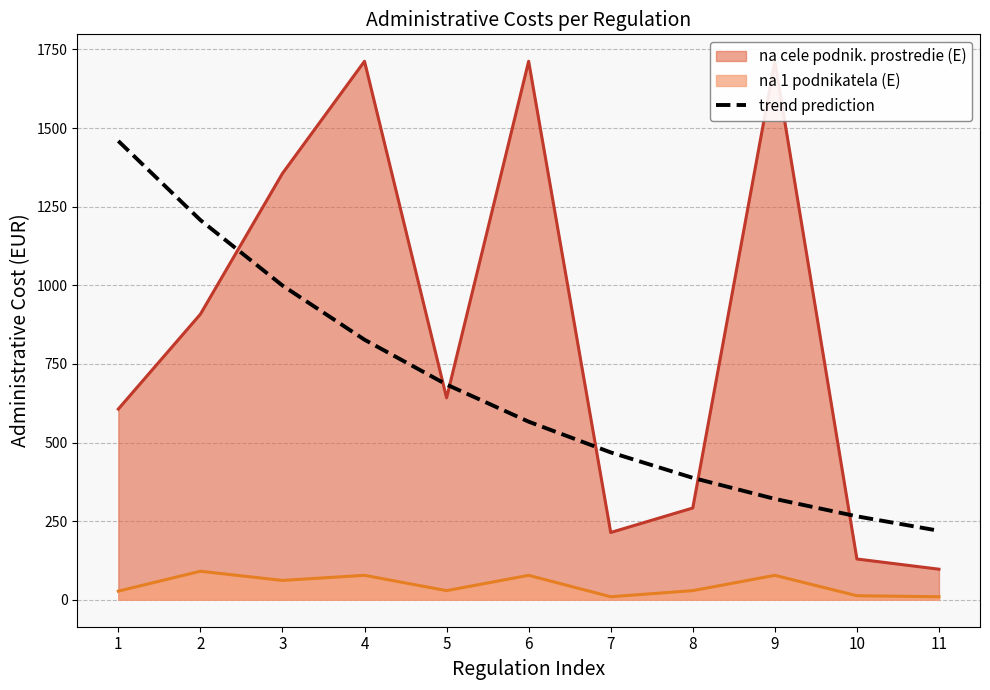

Which has a higher value, 9 or 5?

5